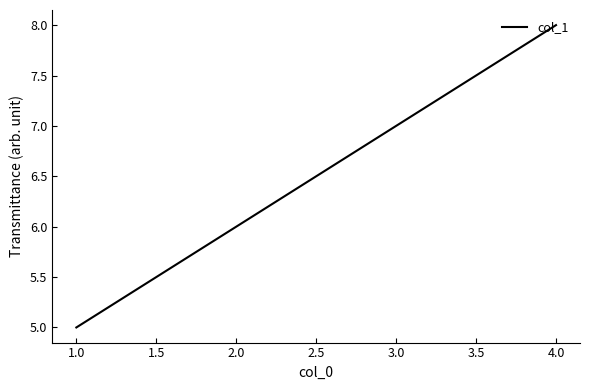

True or false: there are more than 1 points higher than both neighbors.

False